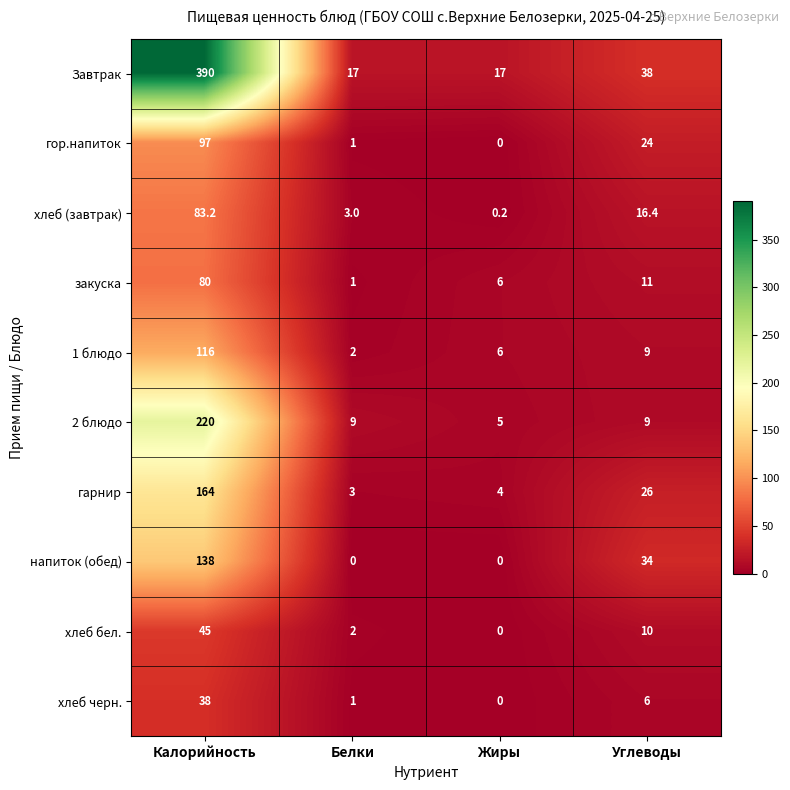

What is the difference between the maximum and minimum values in the напиток (обед) series?

138.0